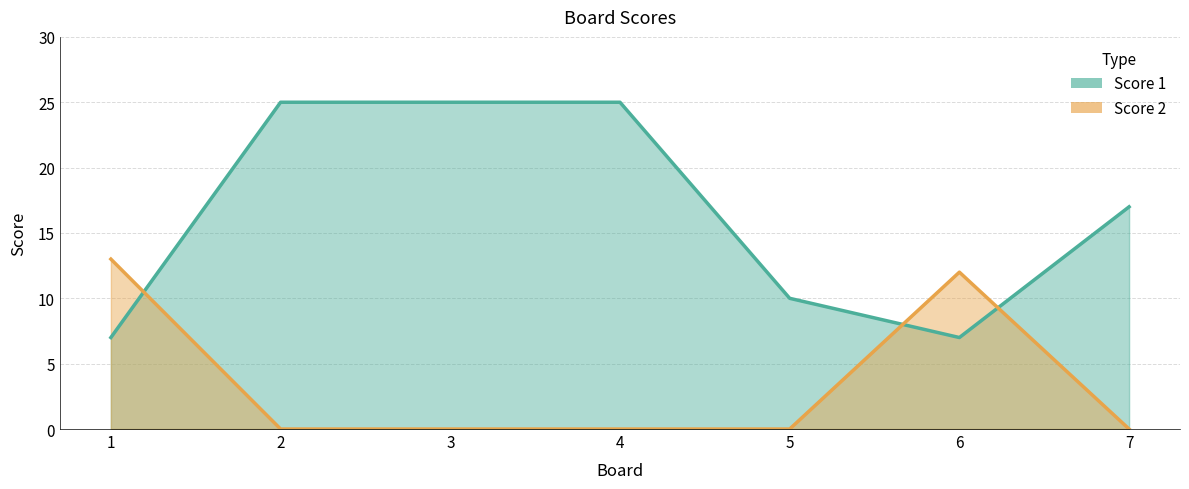

After their last crossing, which series has the higher values: Score 1 or Score 2?

Score 1